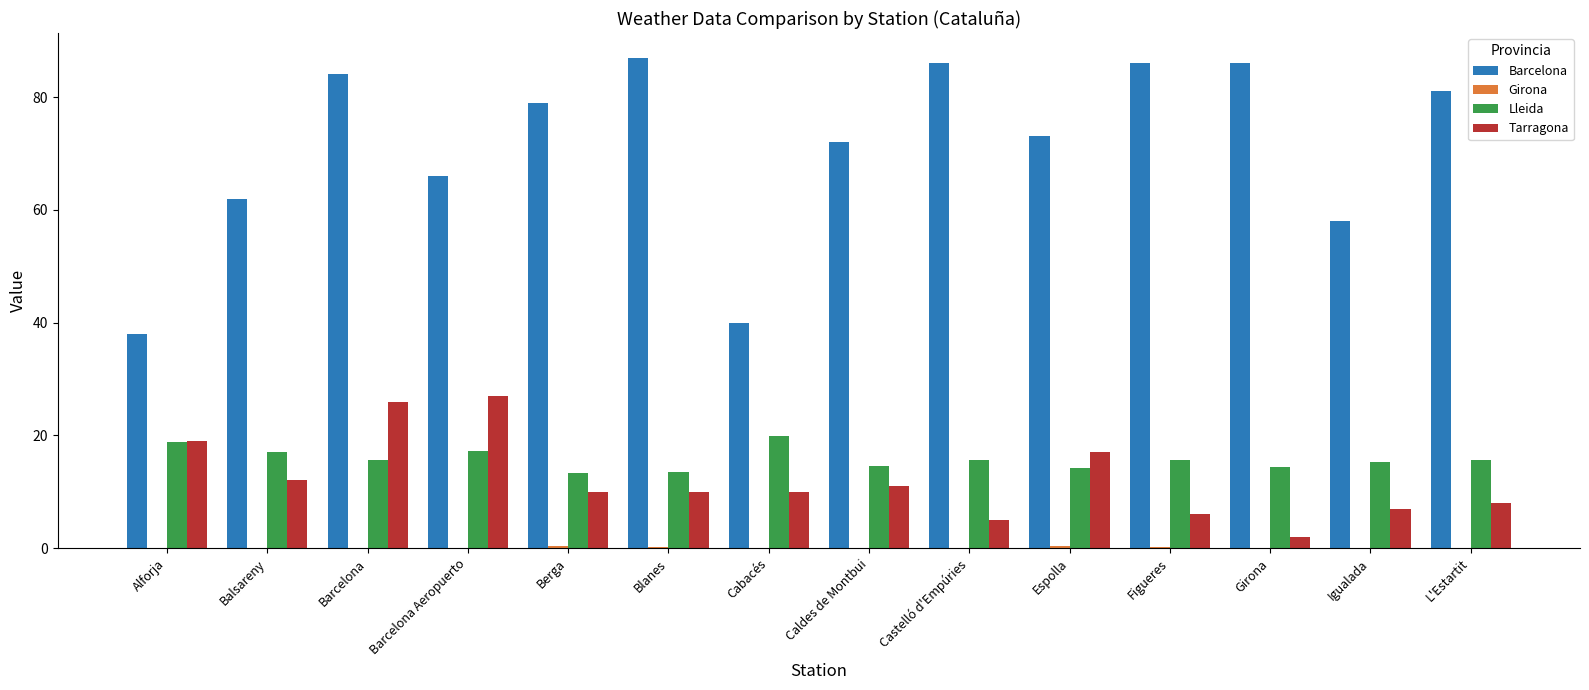

What is the difference between the Lleida values at Cabacés and Blanes?

6.4